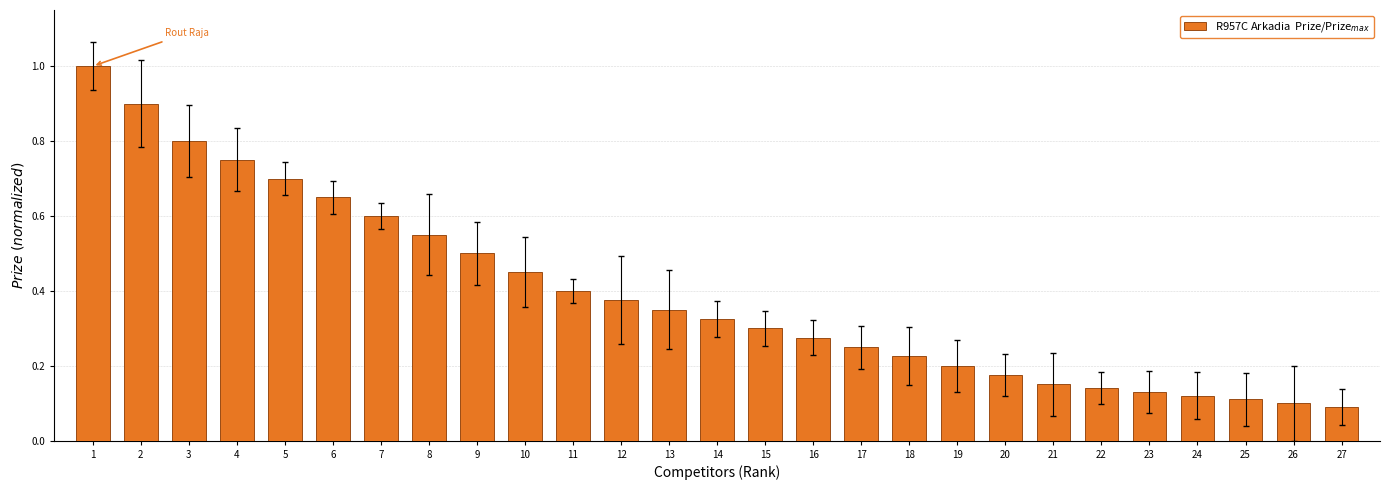

Between 7 and 22, which is larger?

7